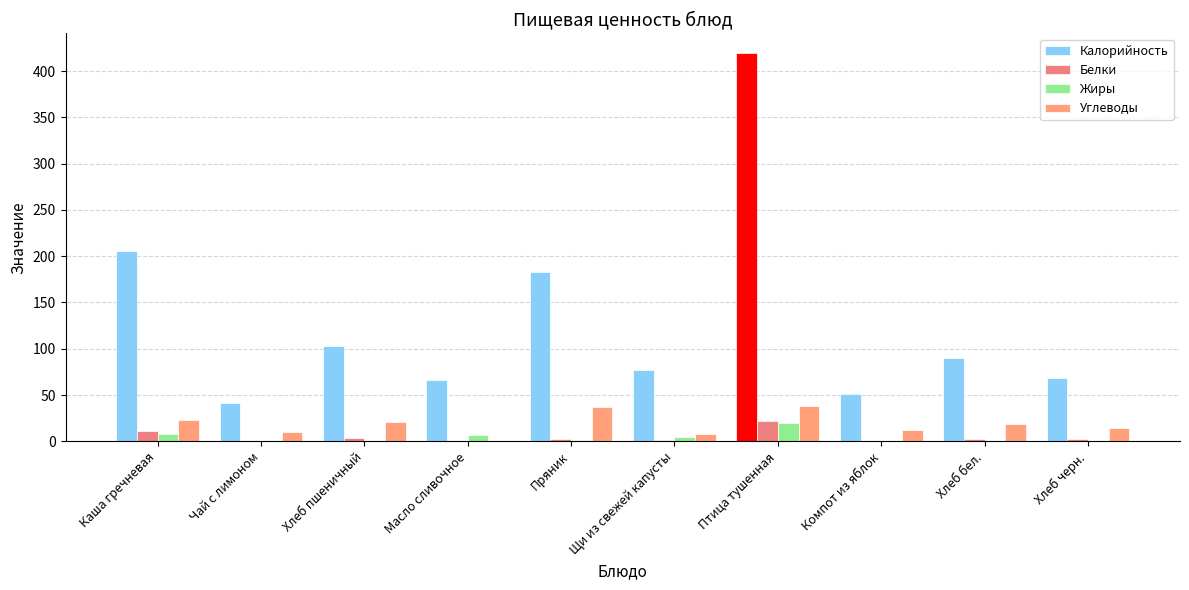

Are the bars grouped side by side (vs. stacked)?

Yes